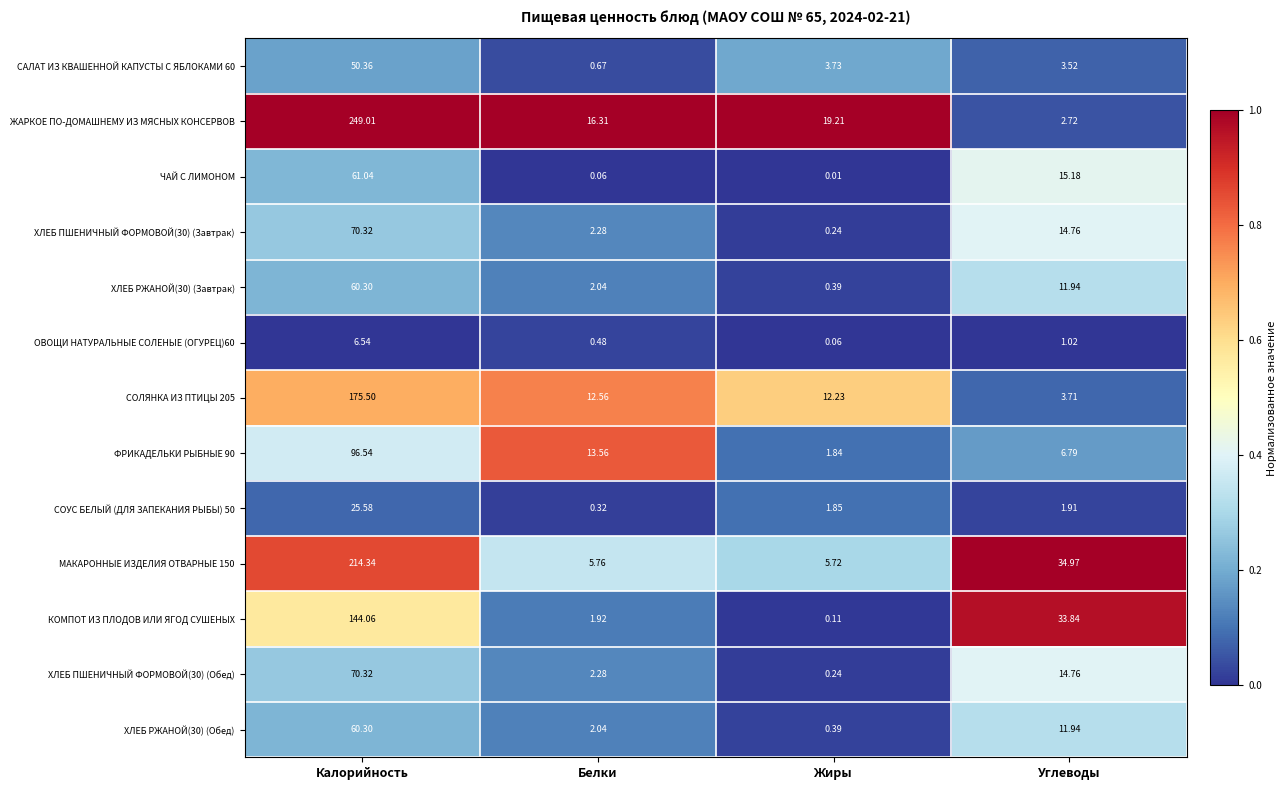

Rank the categories by СОЛЯНКА ИЗ ПТИЦЫ 205 value from lowest to highest.

Углеводы, Жиры, Белки, Калорийность